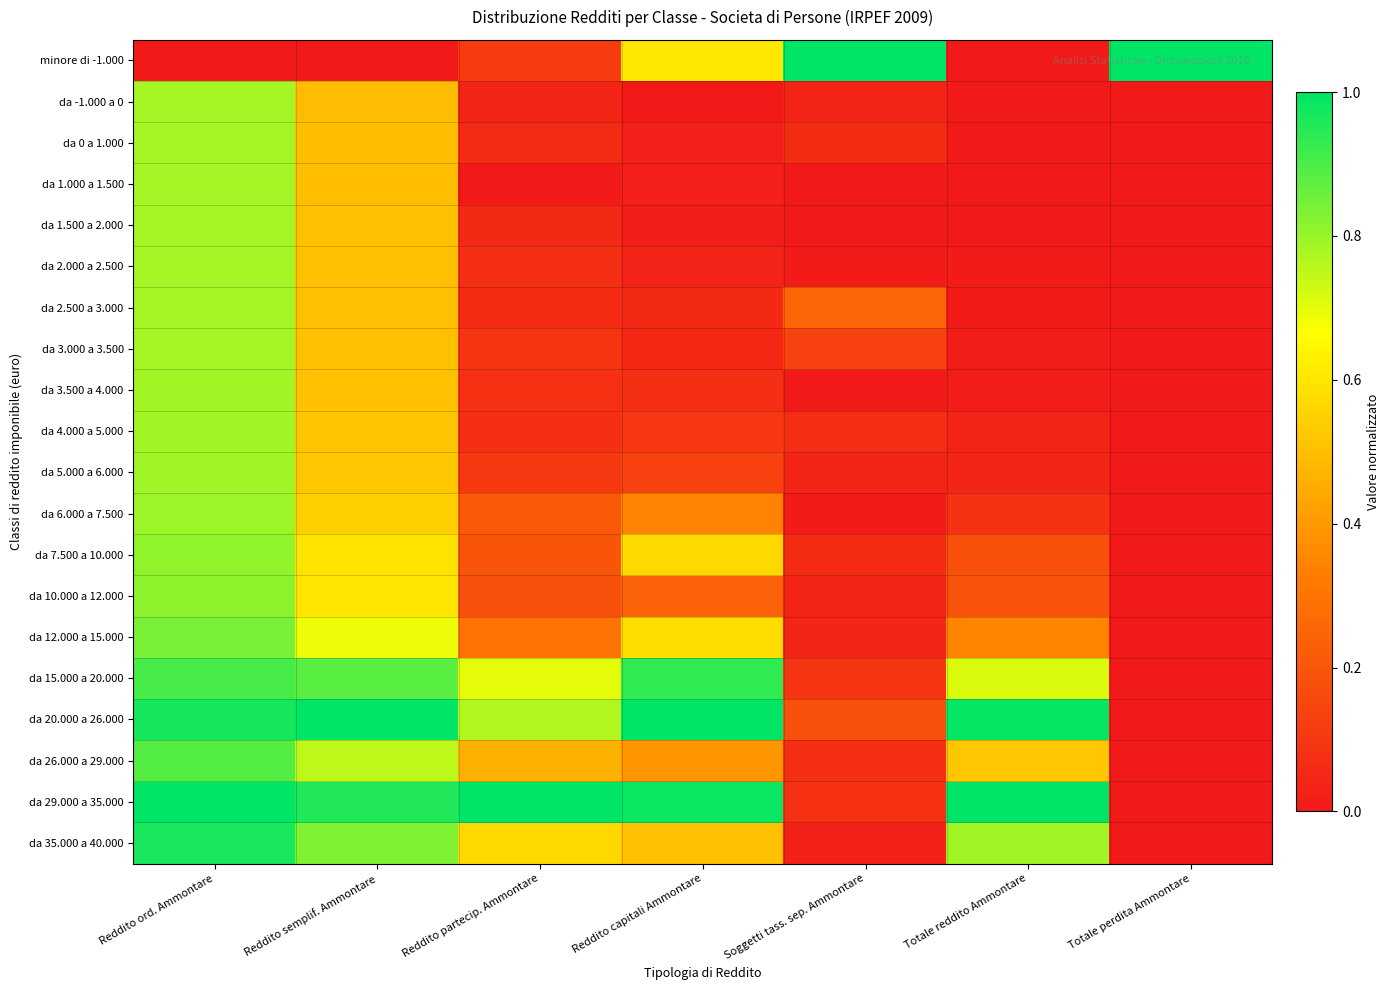

Between Reddito semplif. Ammontare and Totale reddito Ammontare, which is larger?

Reddito semplif. Ammontare